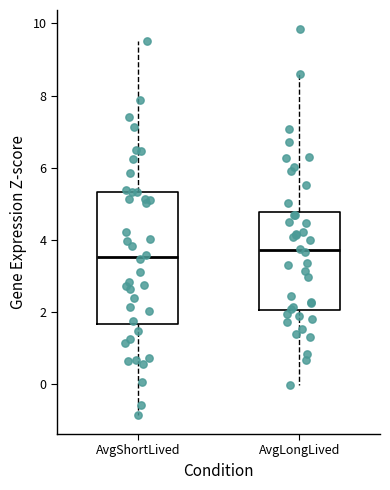

Reading left to right, read every box against the y-axis: the position of its median line, the range the box covers, and the ends of its whiskers. The values are not printed on the chart, so give them approximately, as read against the axis.

AvgShortLived: median 3.6, box 1.6 to 5.4, whiskers -0.8 to 9.6
AvgLongLived: median 3.8, box 2.0 to 4.8, whiskers 0.0 to 8.6